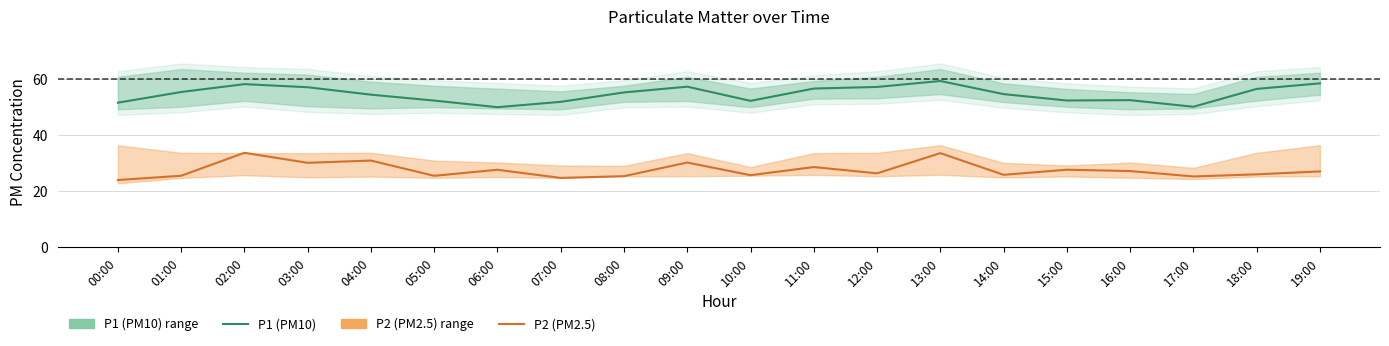

True or false: P2 (PM2.5) and P1 (PM10) cross at least once.

False